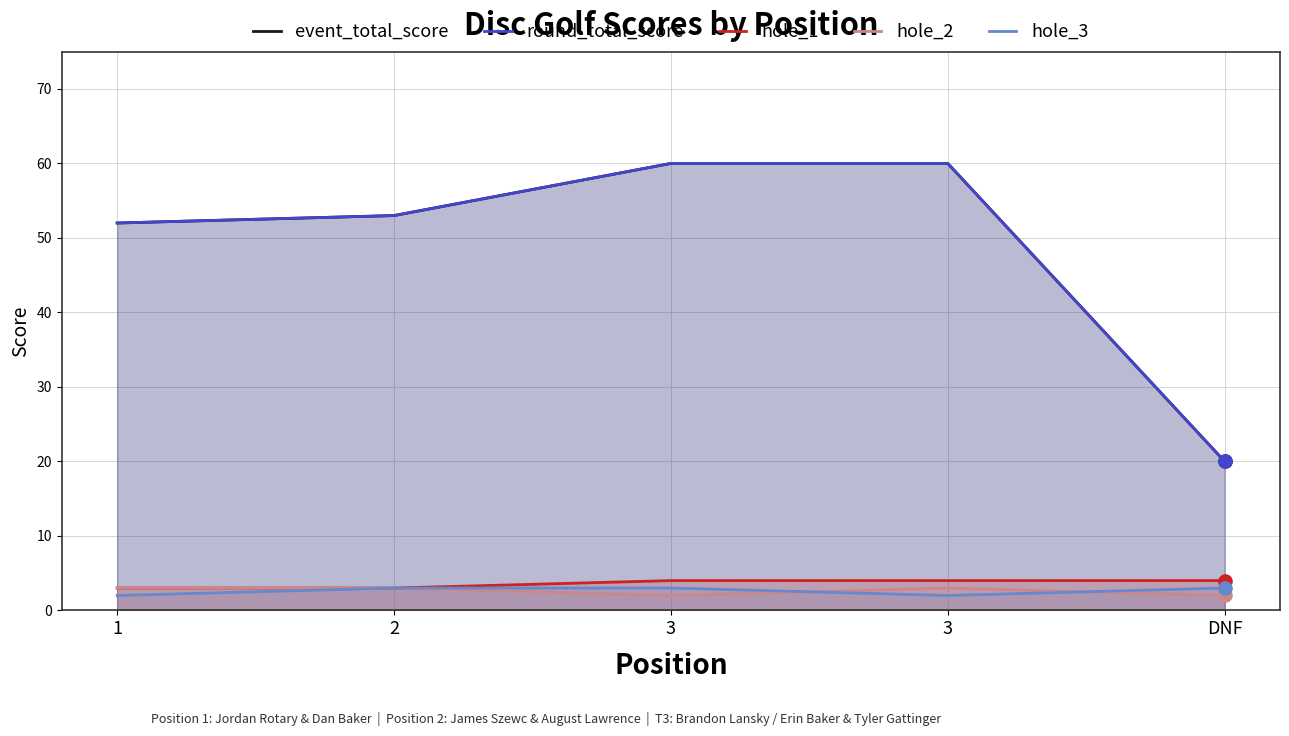

What is the total value across all series at 1?

112